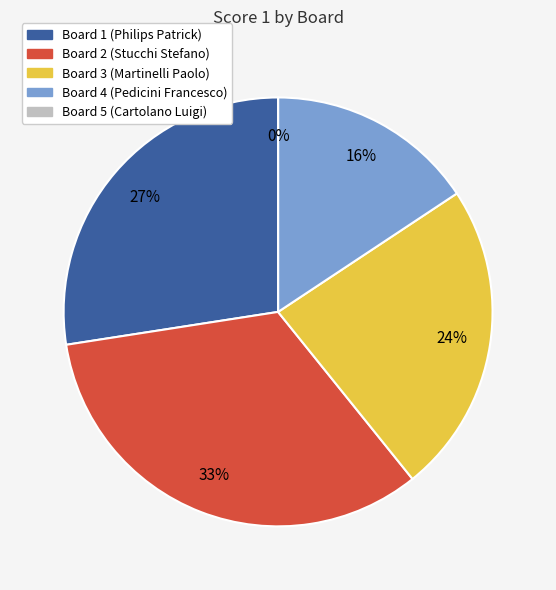

To the nearest percent, what is the difference between the largest and smallest slice percentages?

33%